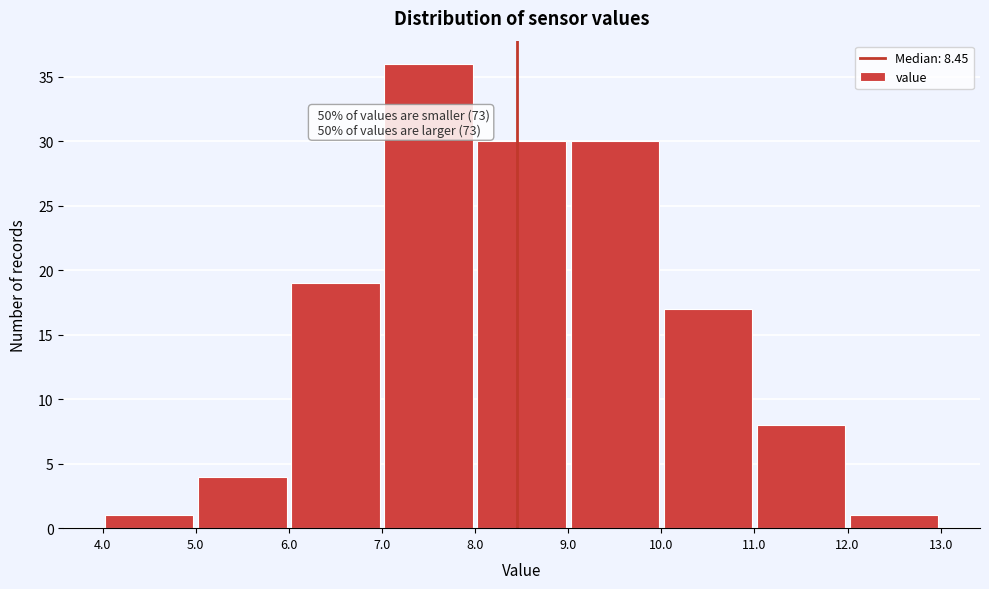

Over which range of the x-axis is the bar tallest?

7.0 to 8.0